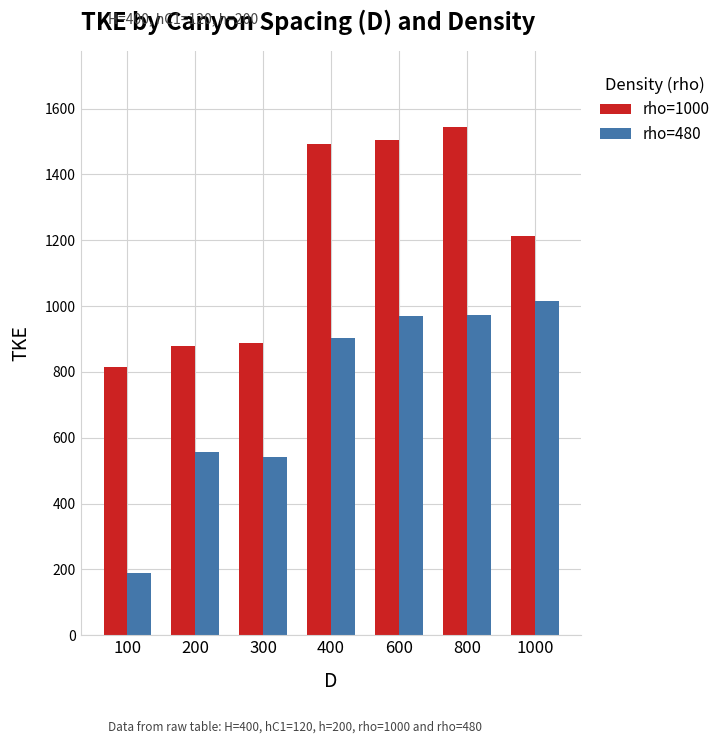

List the series in order of their overall mean, highest first.

rho=1000, rho=480